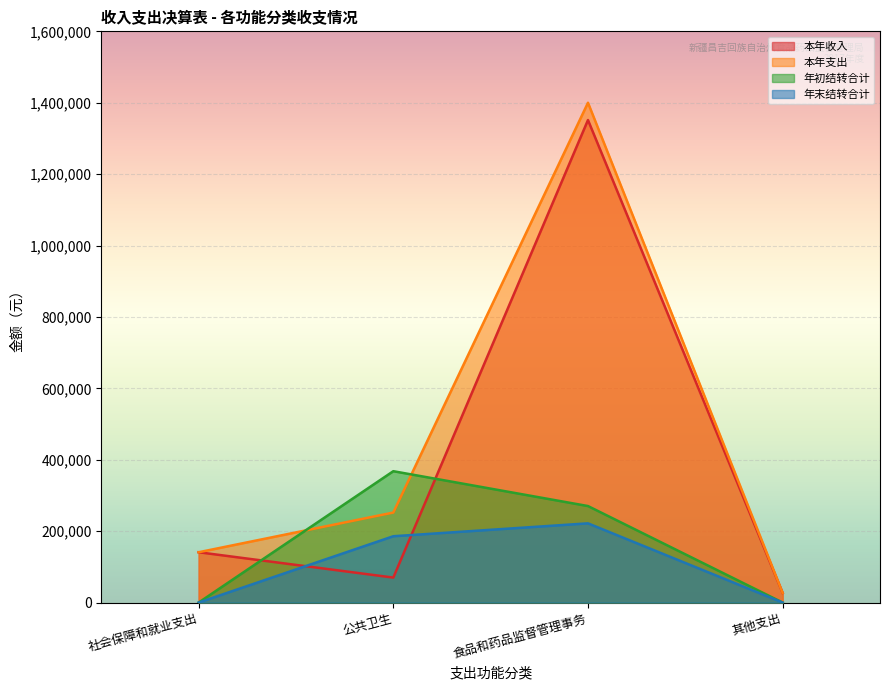

Is the value of 年末结转合计 at 其他支出 greater than the value of 本年支出 at 食品和药品监督管理事务?

No